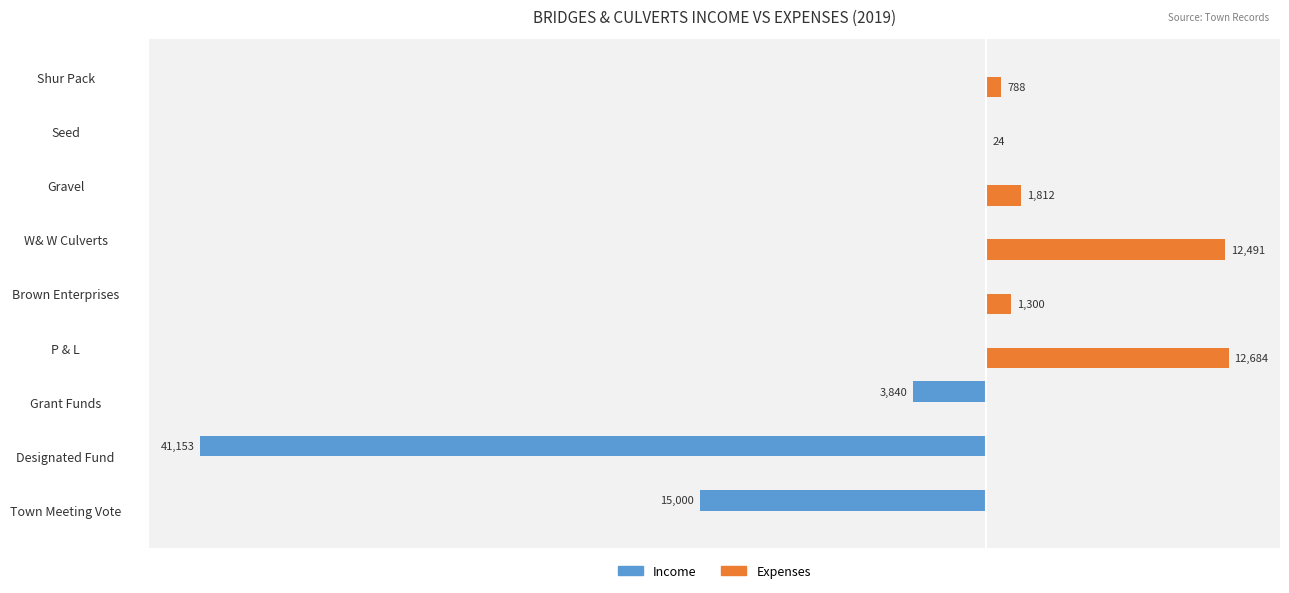

Between Town Meeting Vote and Gravel, which series saw the biggest shift?

Income